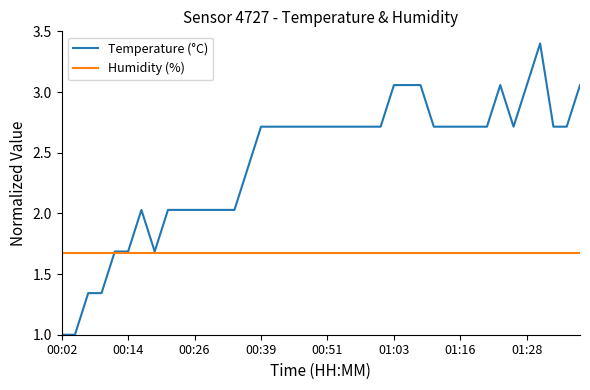

List the series in order of their peak value, highest first.

Temperature (°C), Humidity (%)